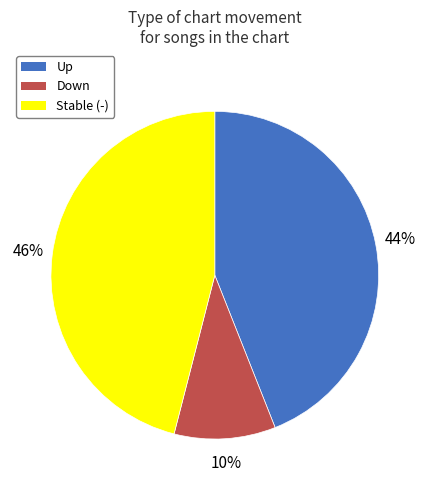

Does any single category account for the majority?

No